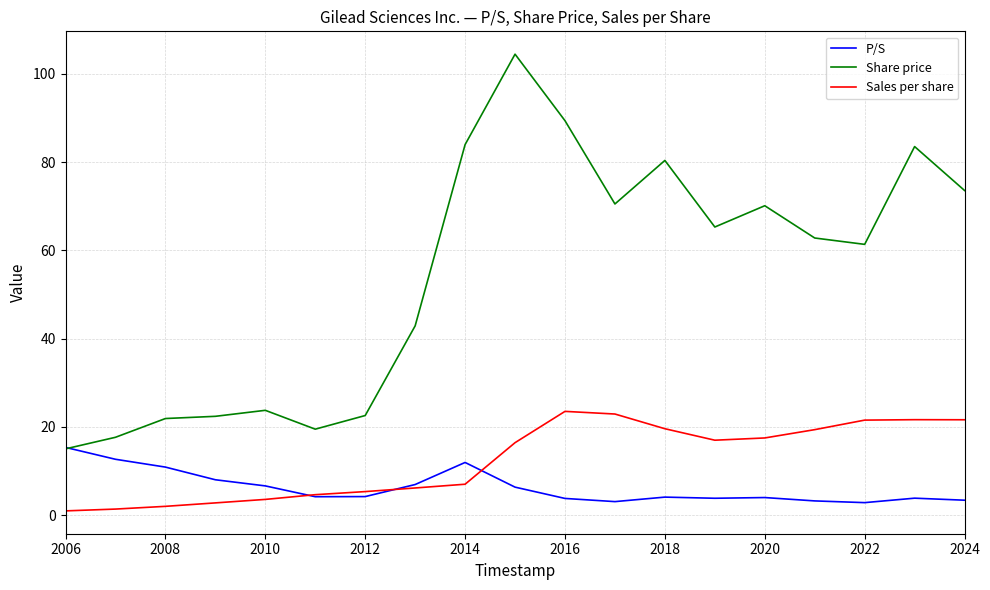

List the series in order of their peak value, lowest first.

P/S, Sales per share, Share price